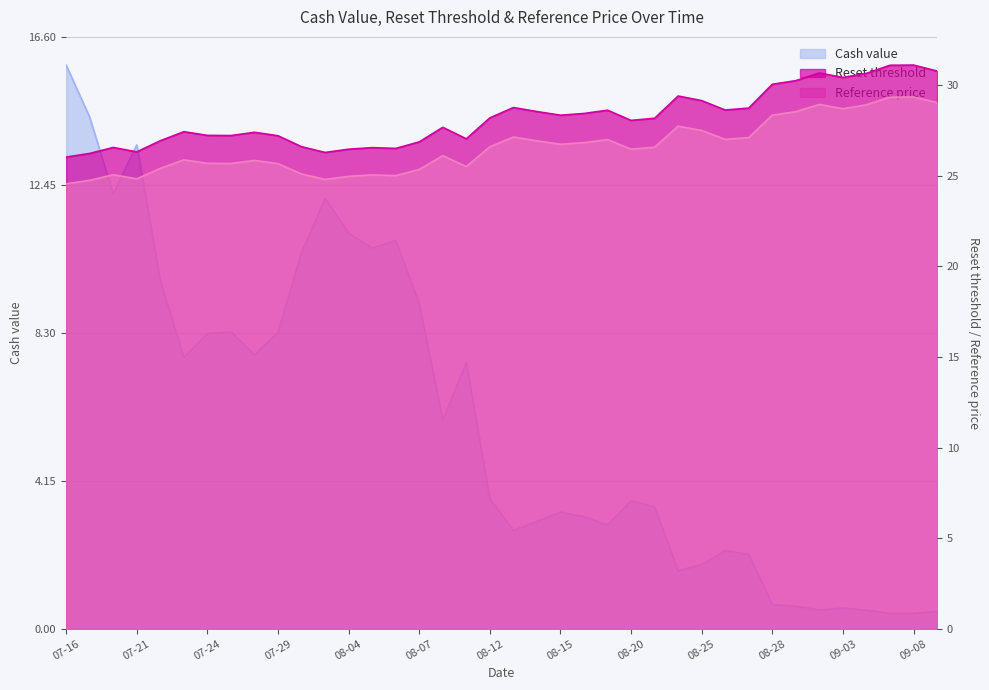

The Reset threshold series shows 39.0 at 08-12. True or false?

False